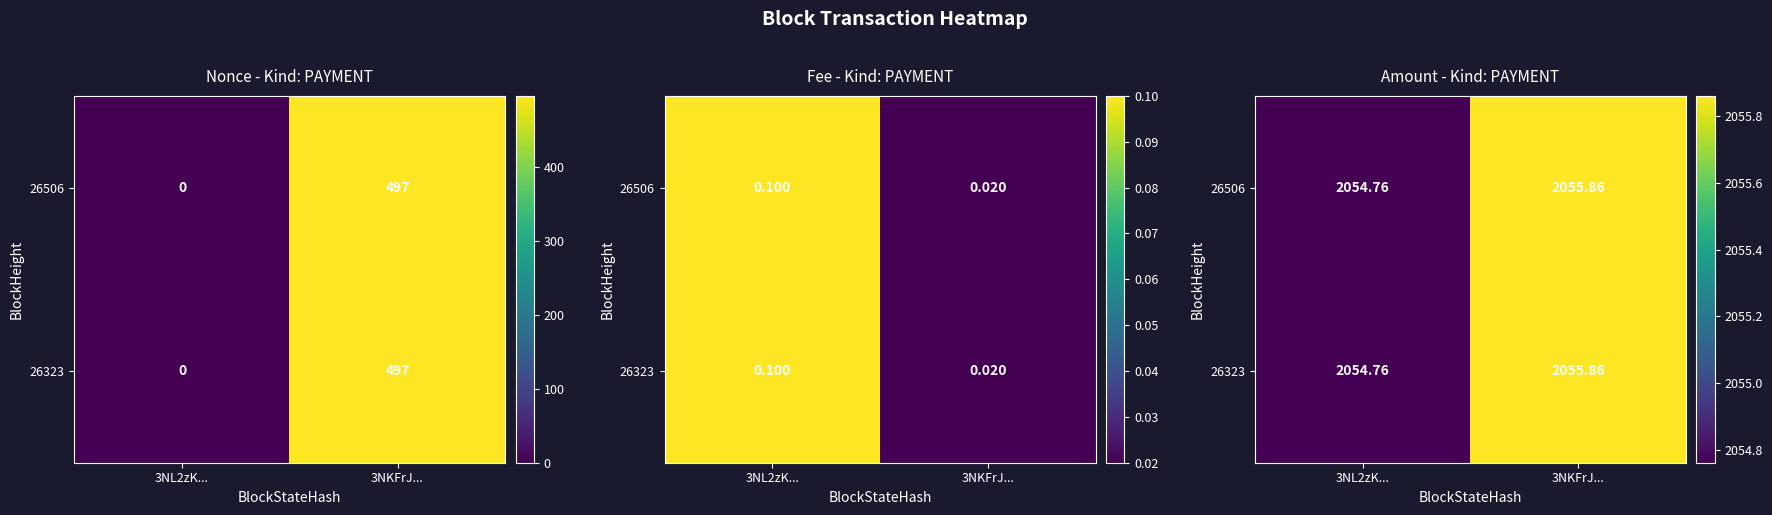

At which category does the chart reach its peak across all series?

3NKFrJ...